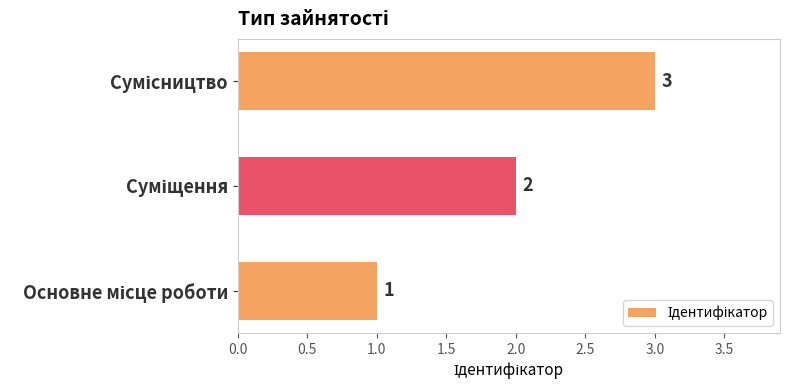

How many values are between 1 and 3?

3